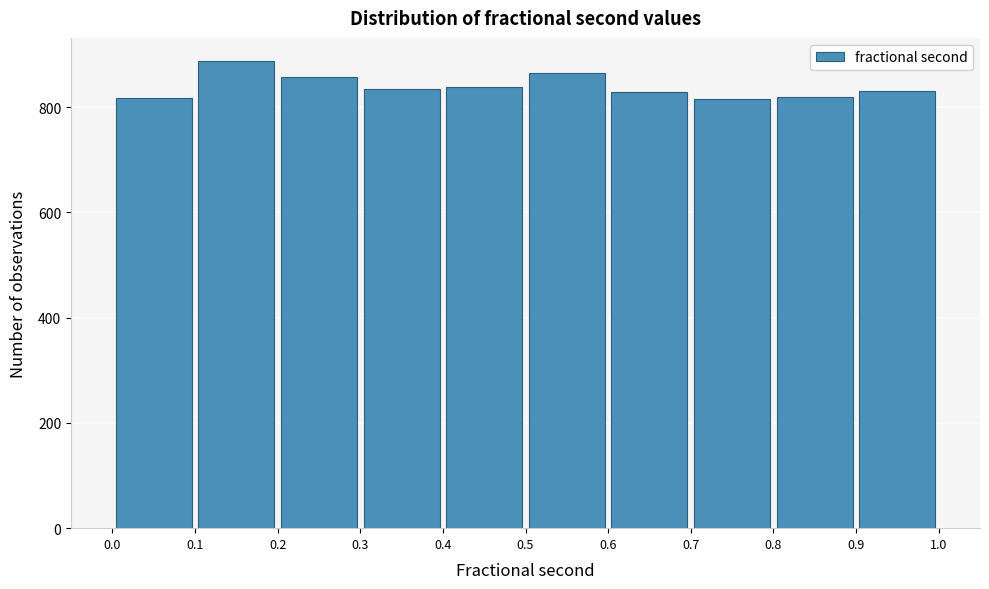

Reading left to right, transcribe this chart: for each bar, give the range it covers on the x-axis and its height. The values are not printed on the chart, so give them approximately, as read against the axis.

0.0 to 0.1: 820
0.1 to 0.2: 880
0.2 to 0.3: 860
0.3 to 0.4: 840
0.4 to 0.5: 840
0.5 to 0.6: 860
0.6 to 0.7: 820
0.7 to 0.8: 820
0.8 to 0.9: 820
0.9 to 1.0: 840